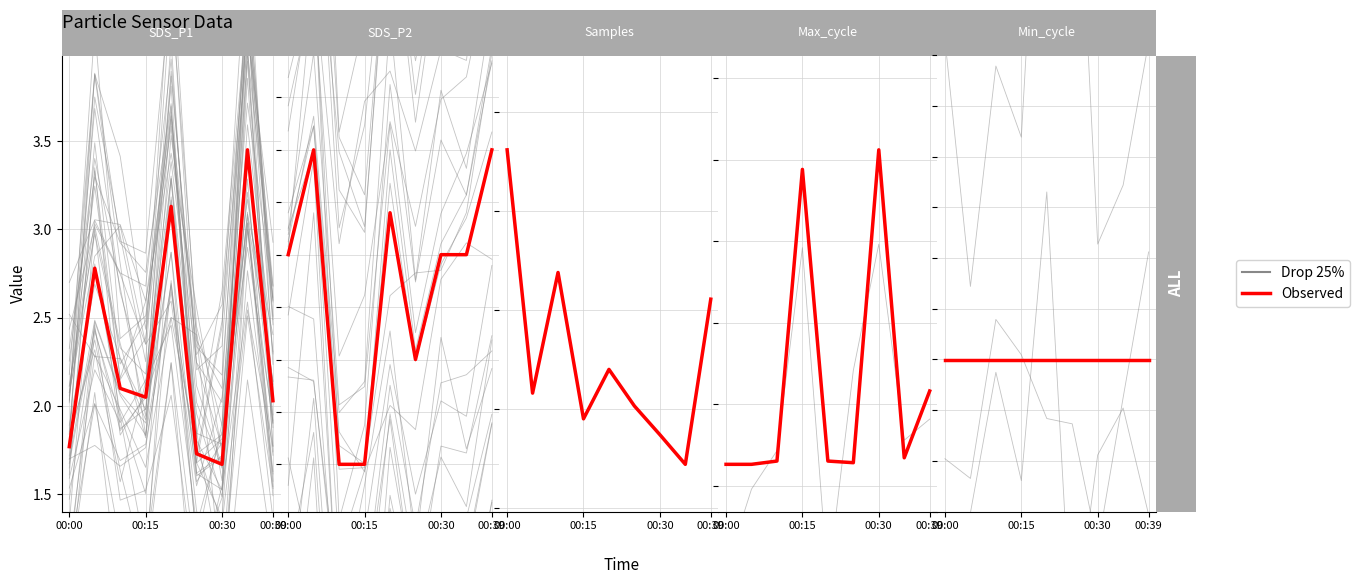

How many values in the Observed series are below 2?

3